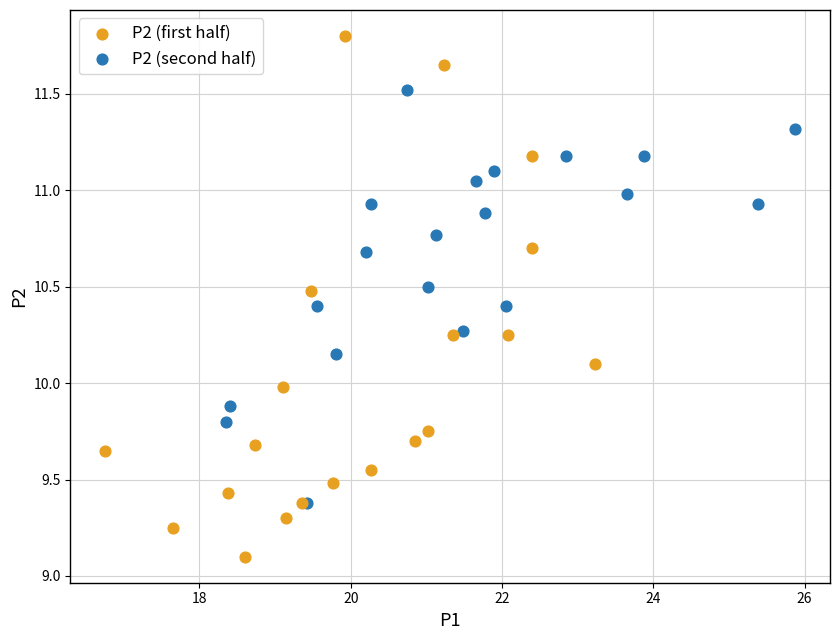

Which series has the largest Y range (max minus min)?

P2 (first half)